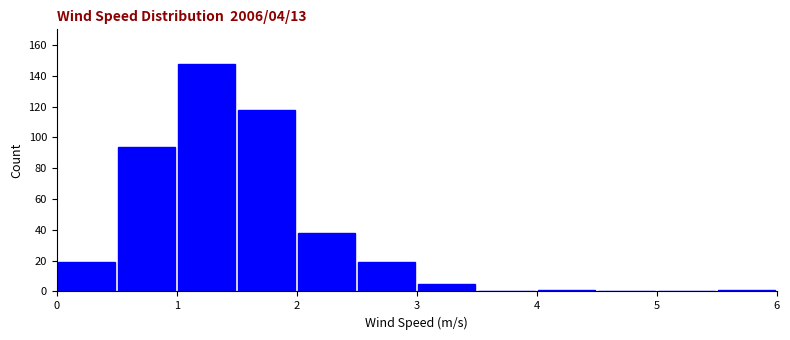

What is the height of the bar covering 3.0 to 3.5 on the x-axis? The values are not printed on the chart, so give them approximately, as read against the axis.

6